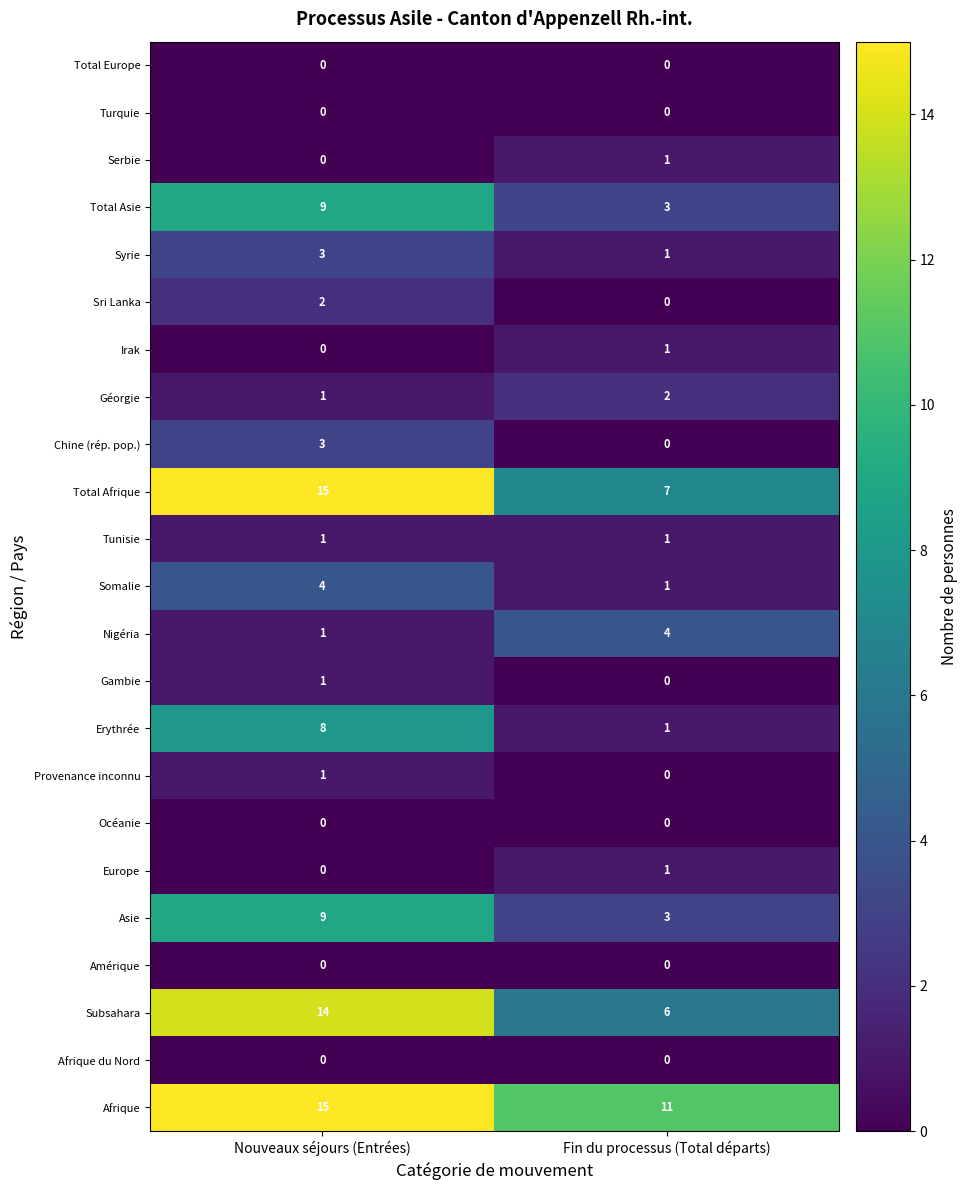

What is the difference between the highest and lowest values at Fin du processus (Total départs)?

11